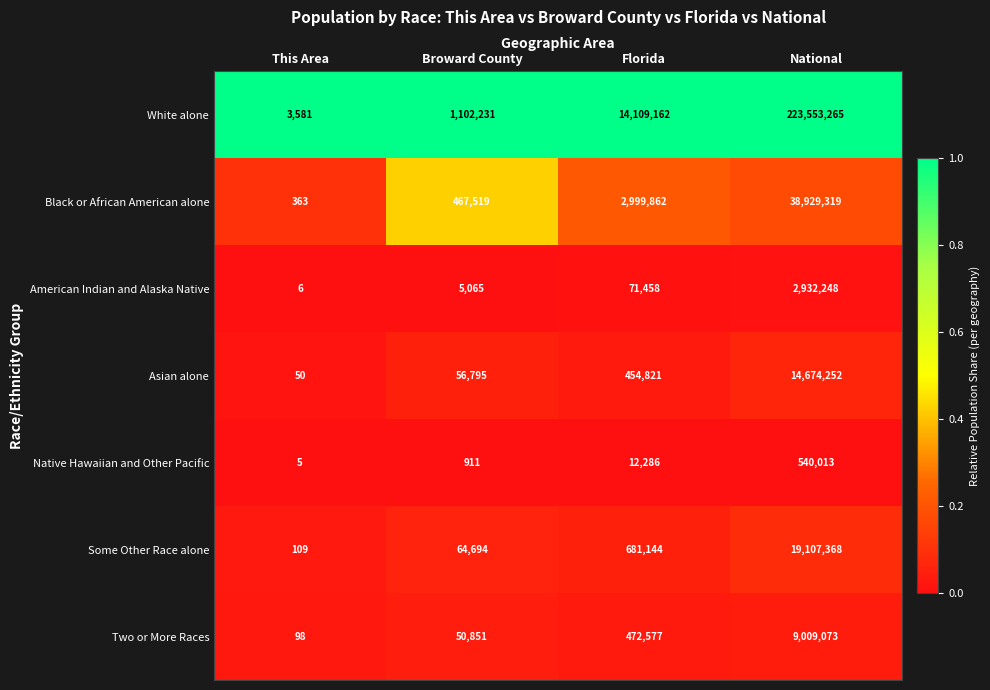

What is the approximate value of Native Hawaiian and Other Pacific at National?

540013